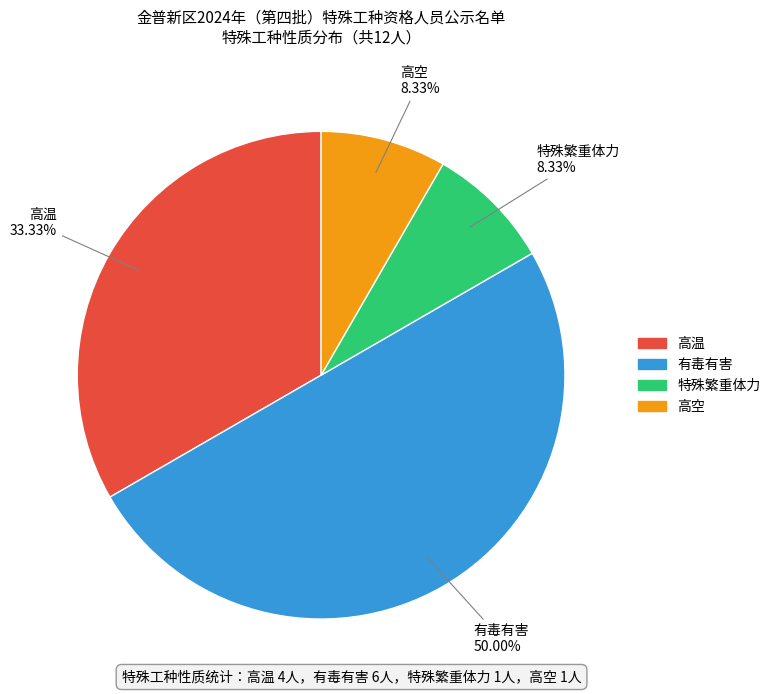

What portion of the pie excludes 特殊繁重体力?

91.7%